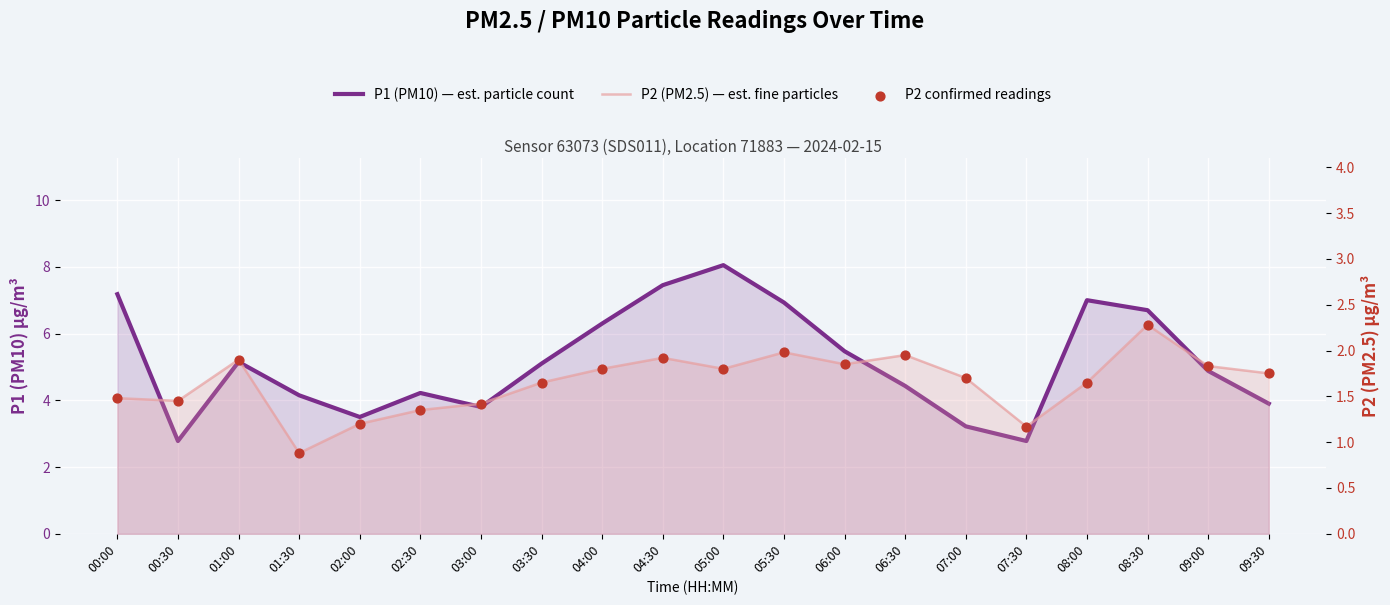

What are all the series names shown in the legend?

P1 (PM10) — est. particle count, P2 (PM2.5) — est. fine particles, P2 confirmed readings